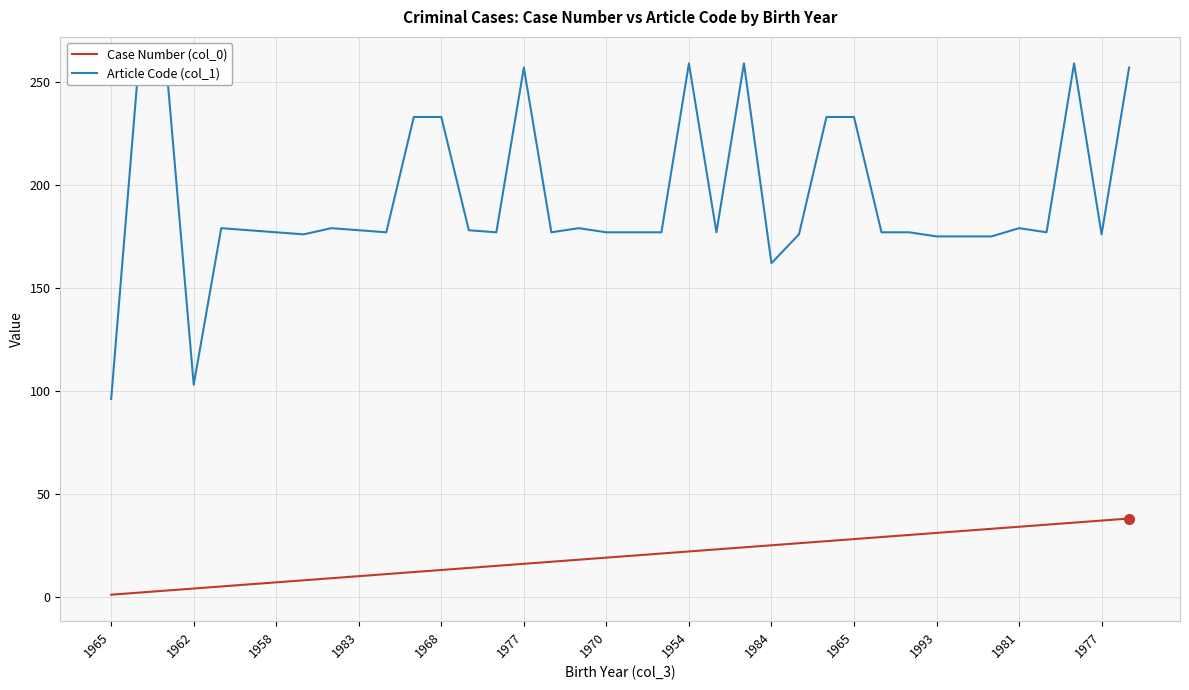

Does the chart display data point markers on the line(s)?

No